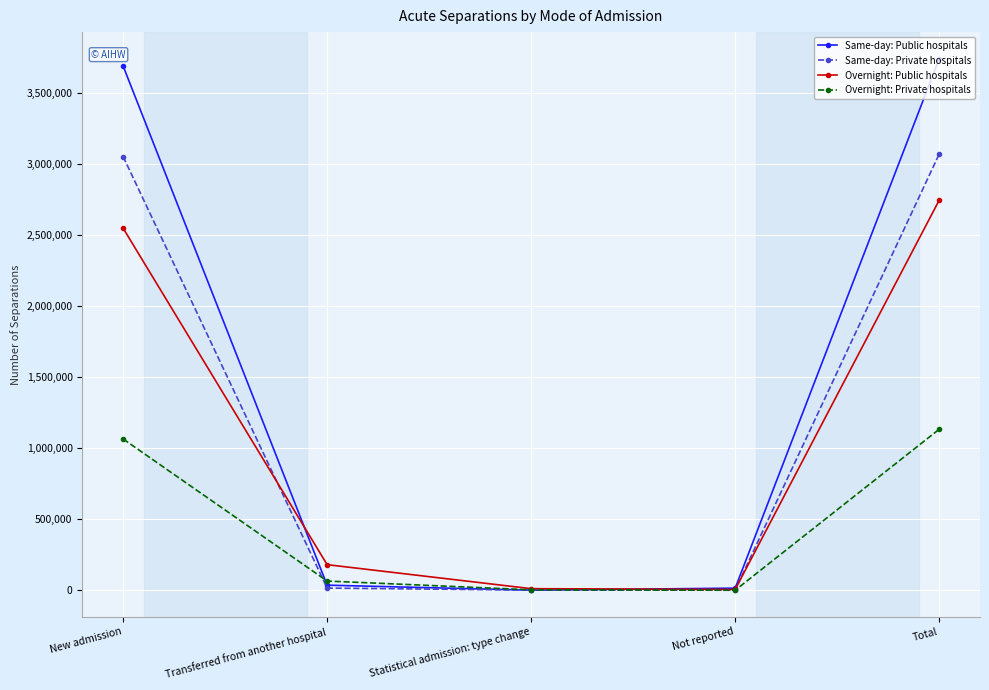

What is the label of the 1st point from the right?

Total